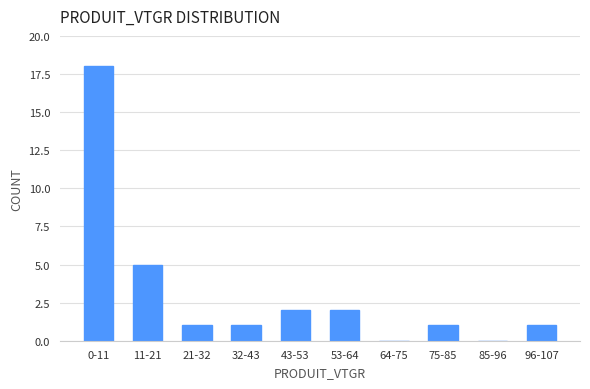

Reading left to right, extract all data points from this chart.

0-11=18	11-21=5	21-32=1	32-43=1	43-53=2	53-64=2	64-75=0	75-85=1	85-96=0	96-107=1